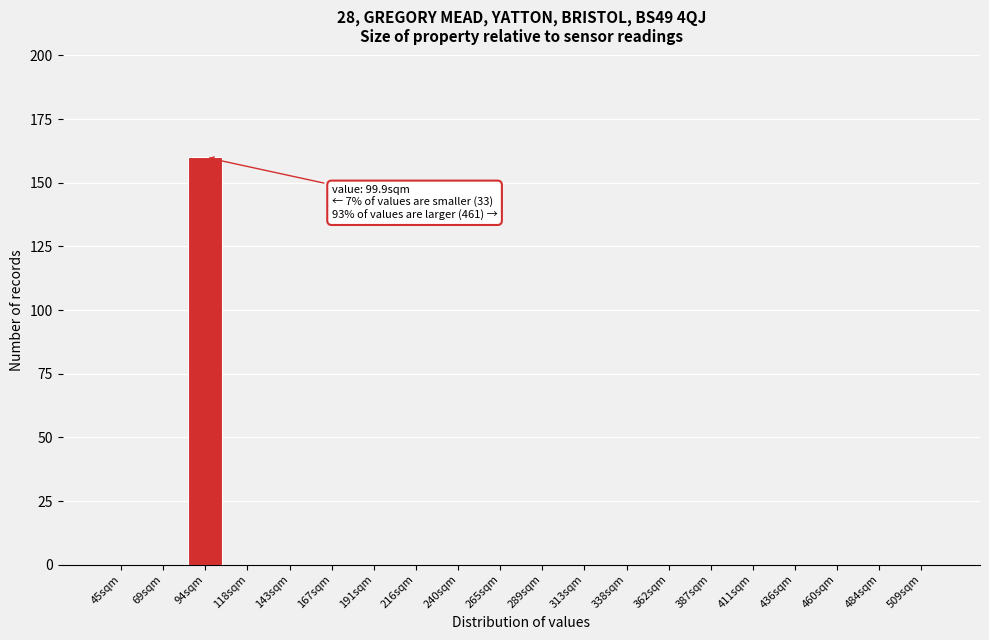

Reading left to right, transcribe all the data shown in this chart.

45sqm=0	69sqm=0	94sqm=160	118sqm=0	143sqm=0	167sqm=0	191sqm=0	216sqm=0	240sqm=0	265sqm=0	289sqm=0	313sqm=0	338sqm=0	362sqm=0	387sqm=0	411sqm=0	436sqm=0	460sqm=0	484sqm=0	509sqm=0